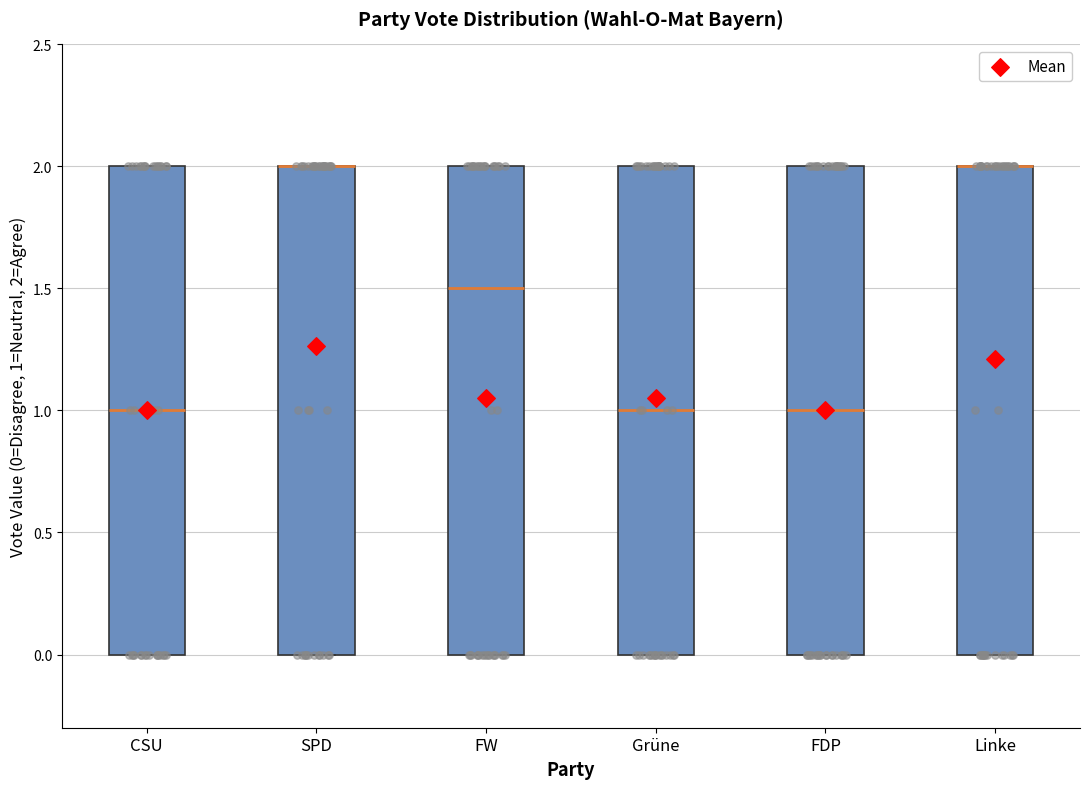

Where is the upper edge of the box for Linke on the y-axis? The values are not printed on the chart, so give them approximately, as read against the axis.

2.0